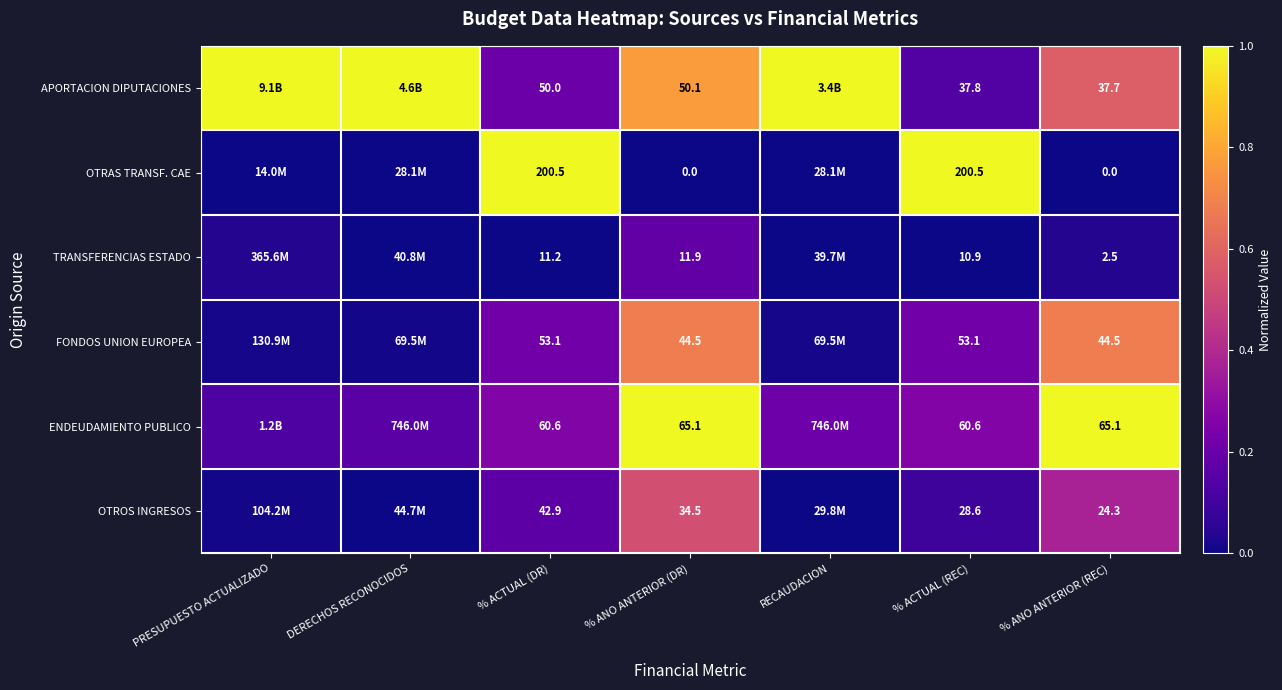

Rank the series at % ANO ANTERIOR (DR) from highest to lowest value.

ENDEUDAMIENTO PUBLICO, APORTACION DIPUTACIONES, FONDOS UNION EUROPEA, OTROS INGRESOS, TRANSFERENCIAS ESTADO, OTRAS TRANSF. CAE